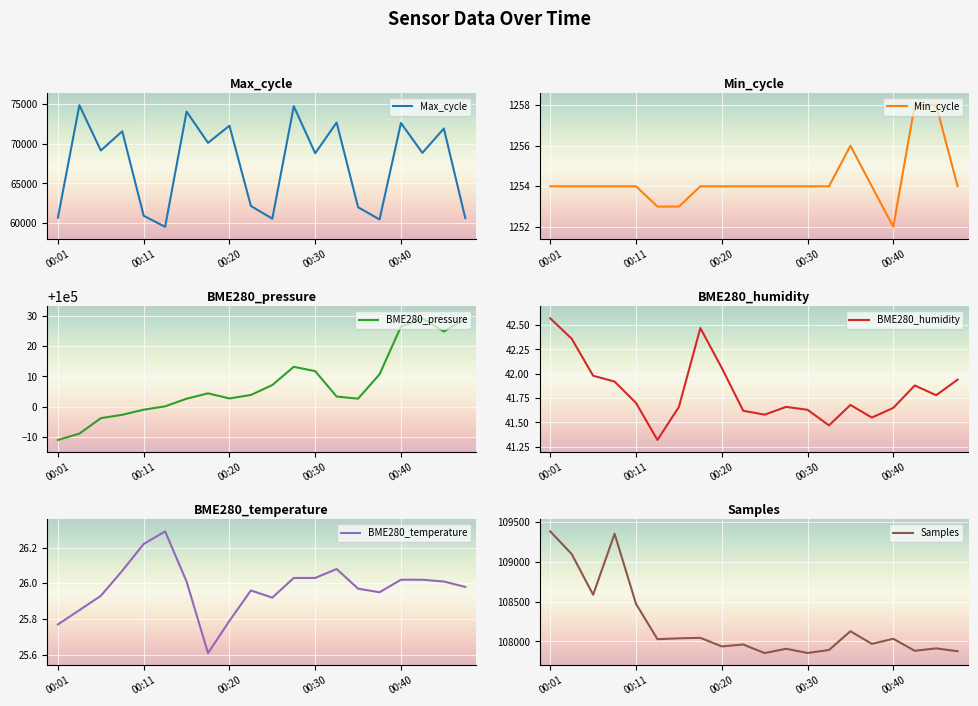

How many lines are shown in the chart?

6